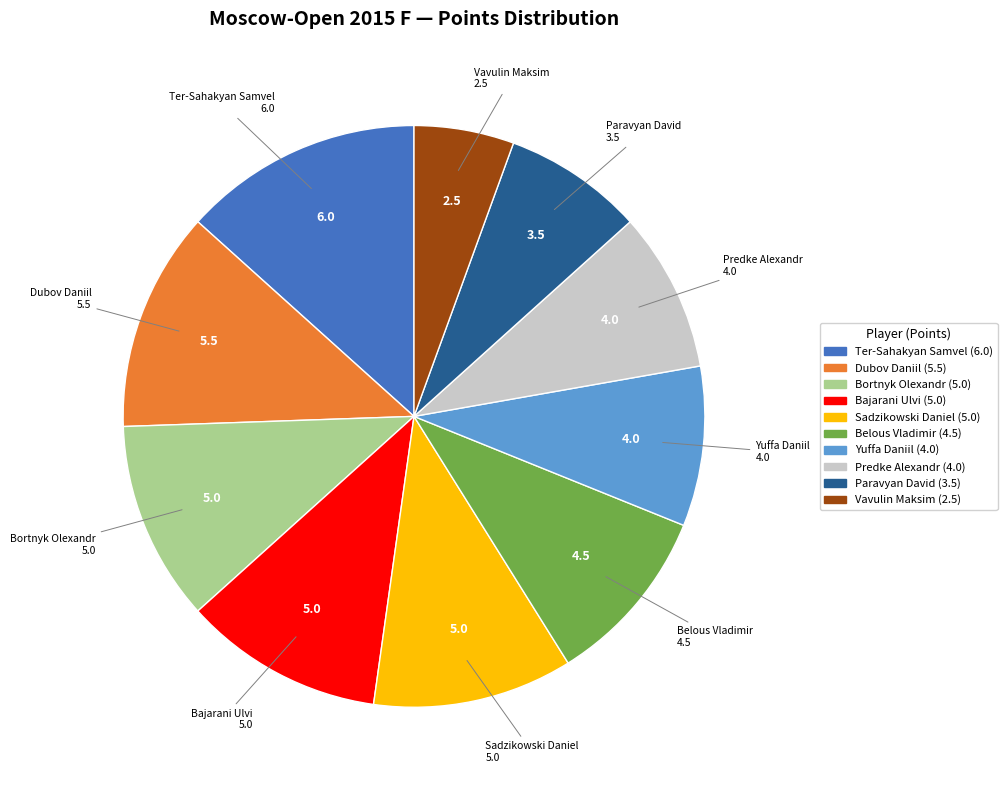

The Predke Alexandr slice represents 22% of the pie. True or false?

False